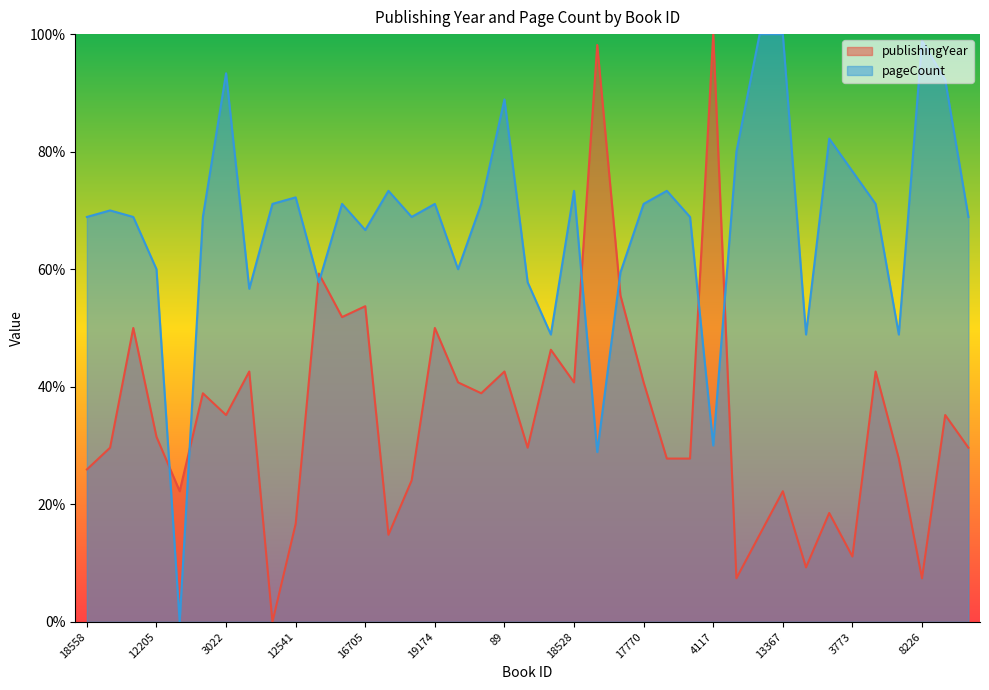

How many lines are shown in the chart?

2